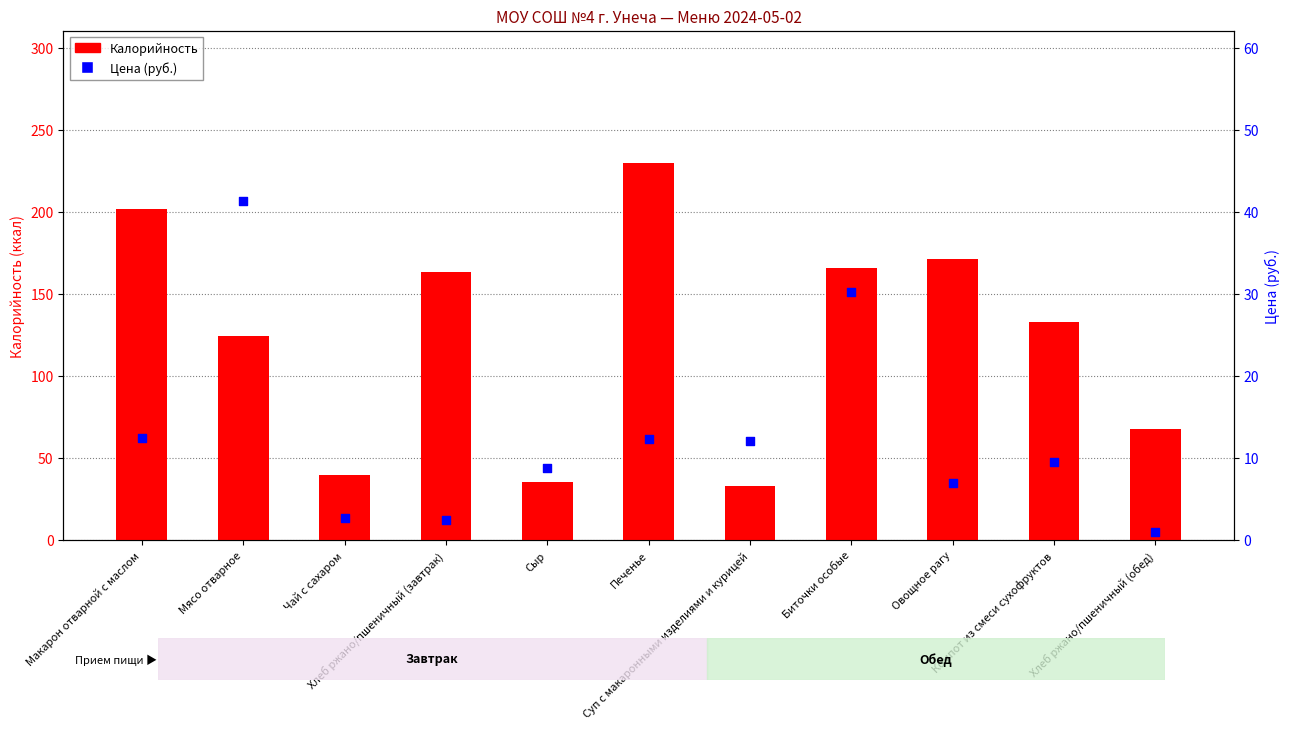

Which series has the widest spread of Y values?

Калорийность